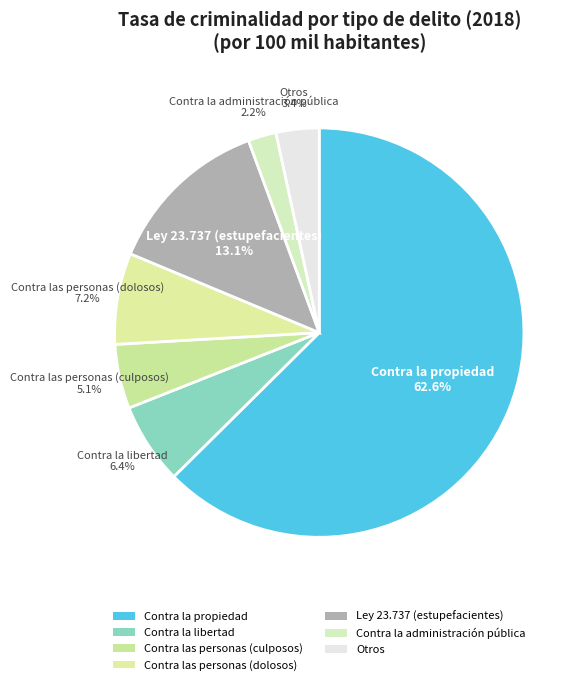

How many slices are in this pie chart?

7